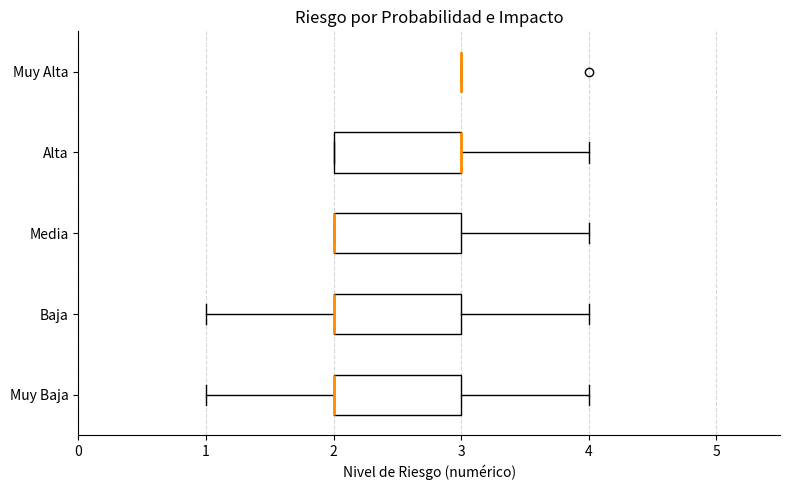

Where does the right whisker of the box for Alta end on the x-axis? The values are not printed on the chart, so give them approximately, as read against the axis.

4